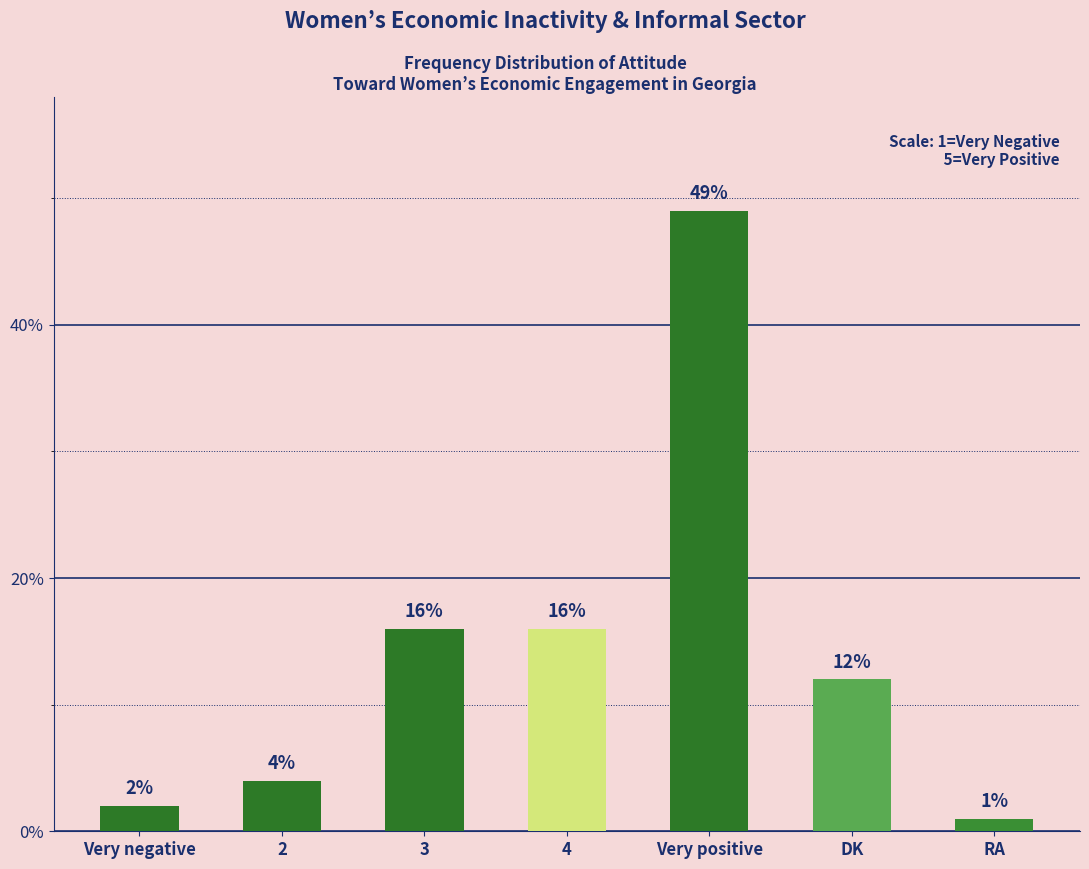

What is the sum of the values at RA and Very negative?

3